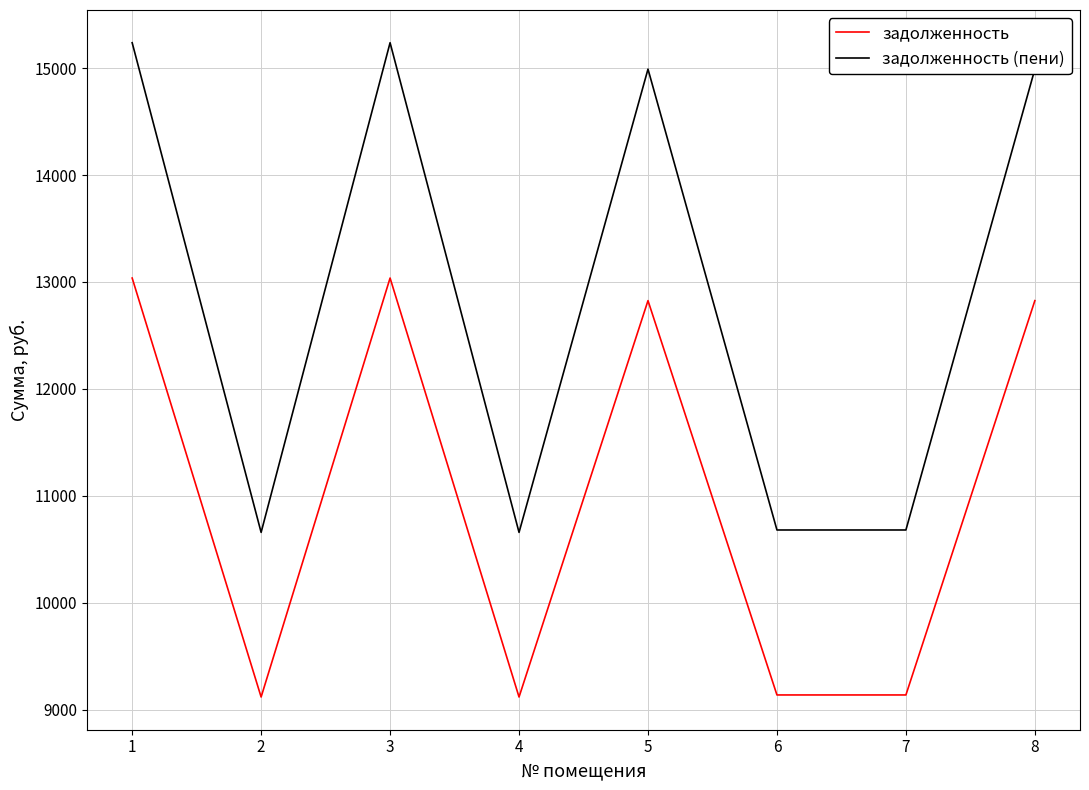

True or false: задолженность and задолженность (пени) cross at least once.

False